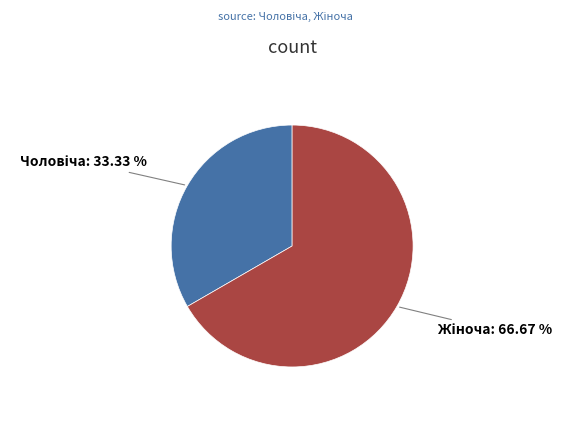

Does any single category account for the majority?

Yes